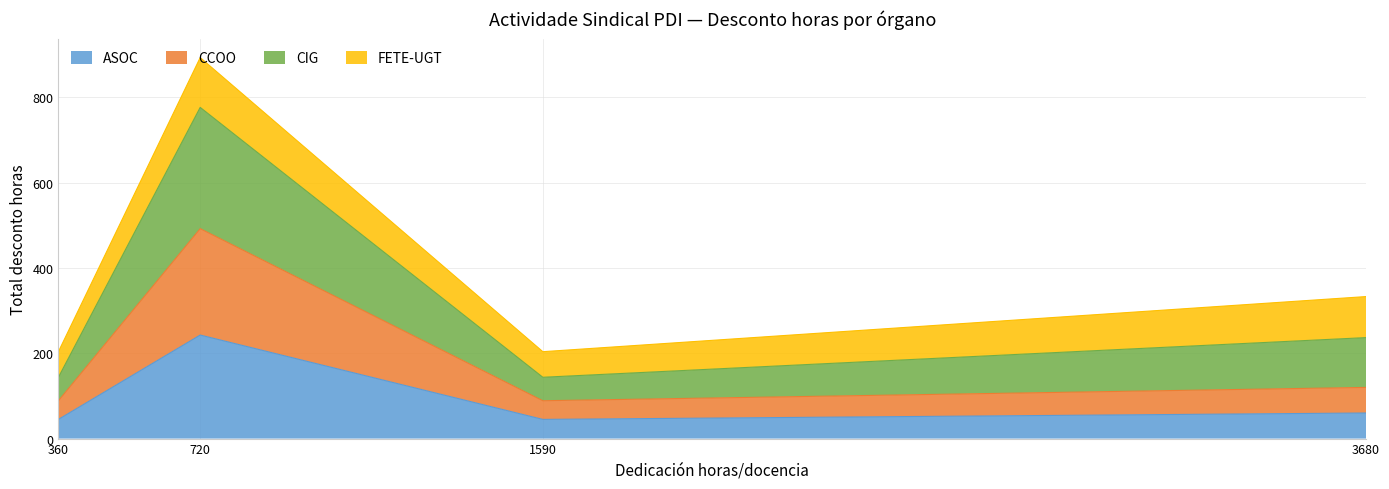

True or false: ASOC and CCOO cross at least once.

False